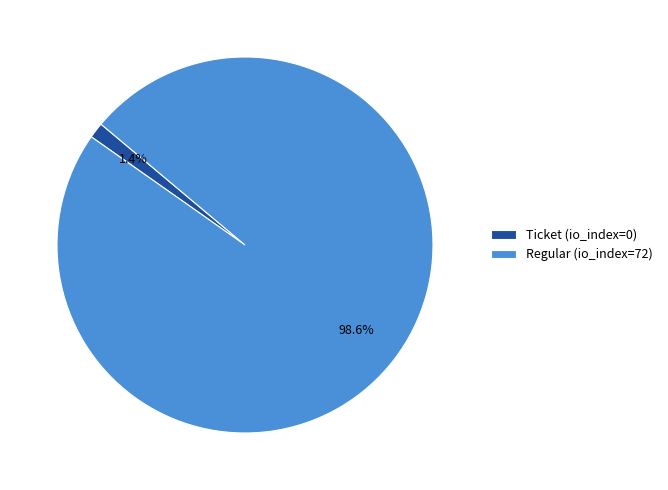

What percentage do Regular (io_index=72) and Ticket (io_index=0) together represent?

100.0%